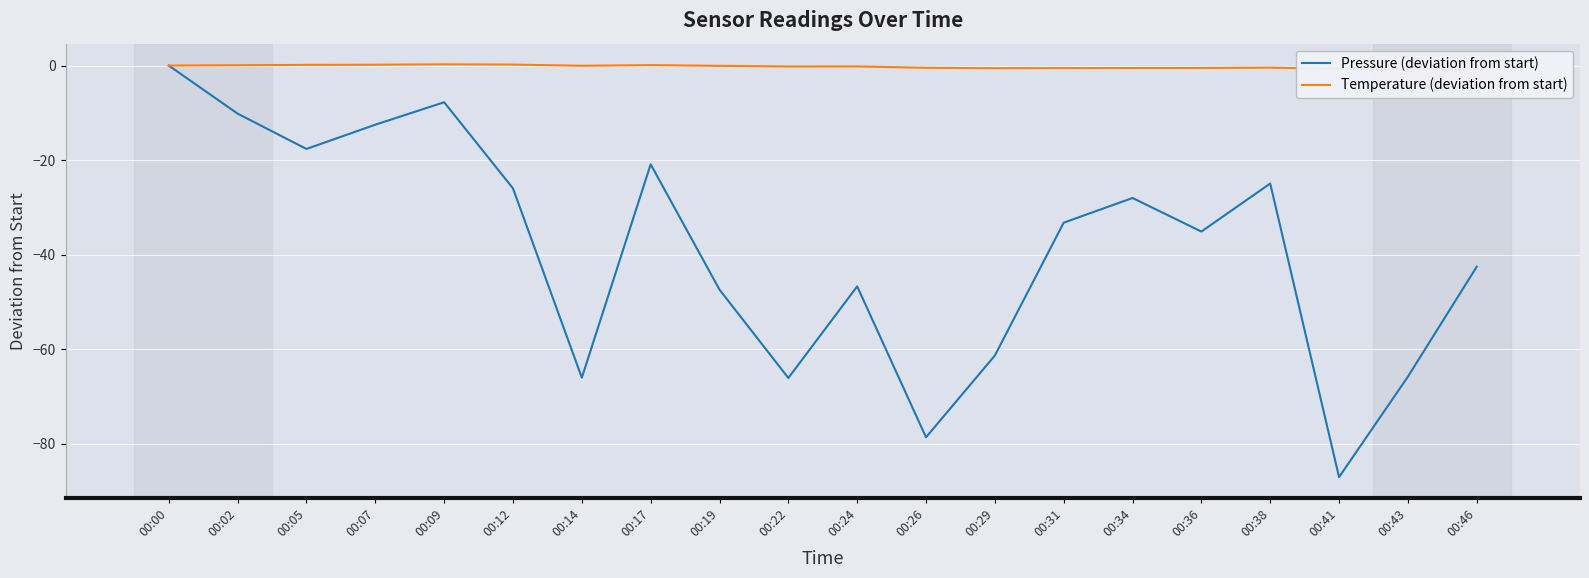

Is it true that Pressure (deviation from start) equals -66.0 at 00:14?

True